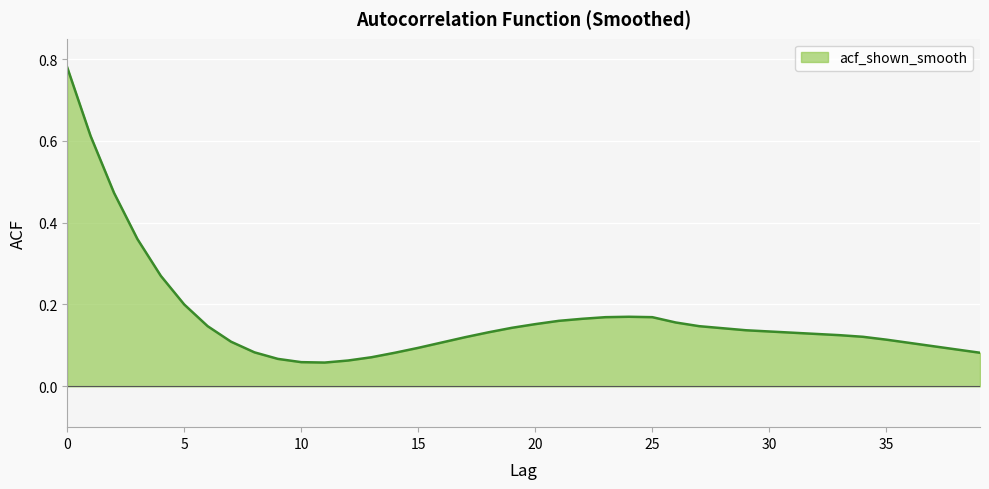

At which category does the chart reach its minimum across all series?

11